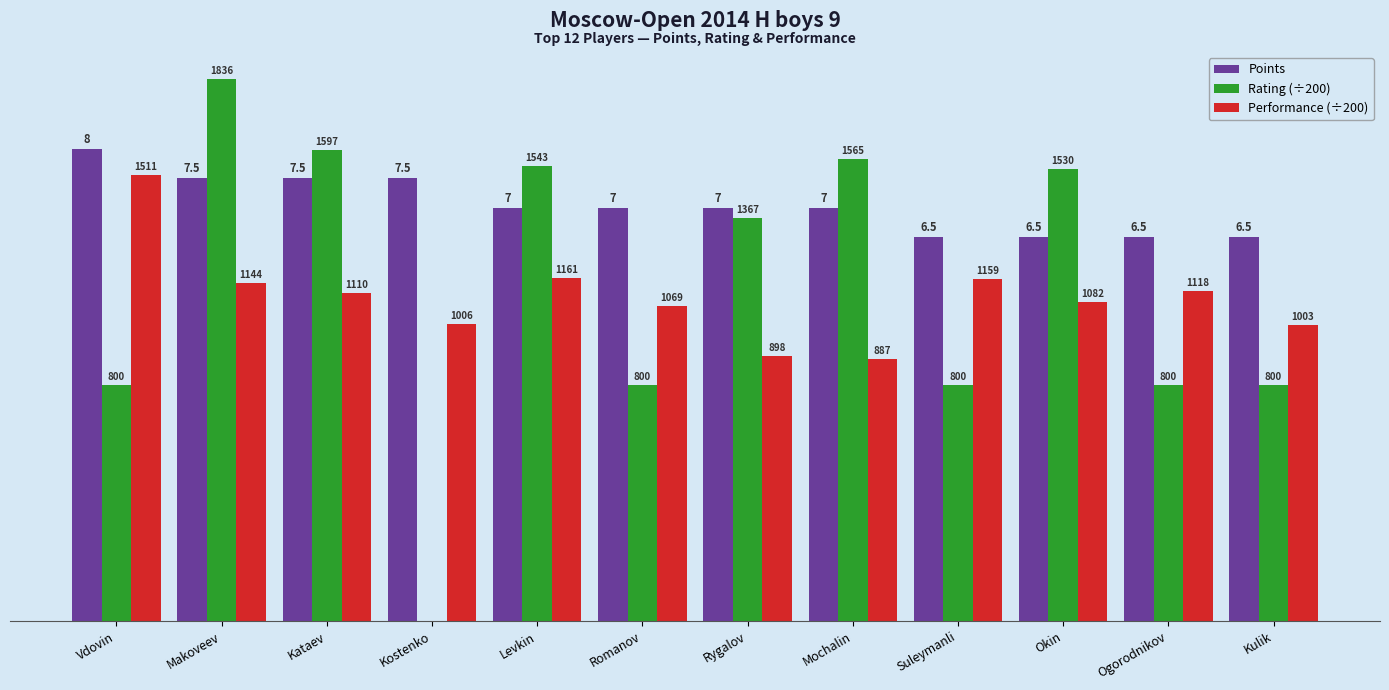

What are all the series names shown in the legend?

Points, Rating (÷200), Performance (÷200)